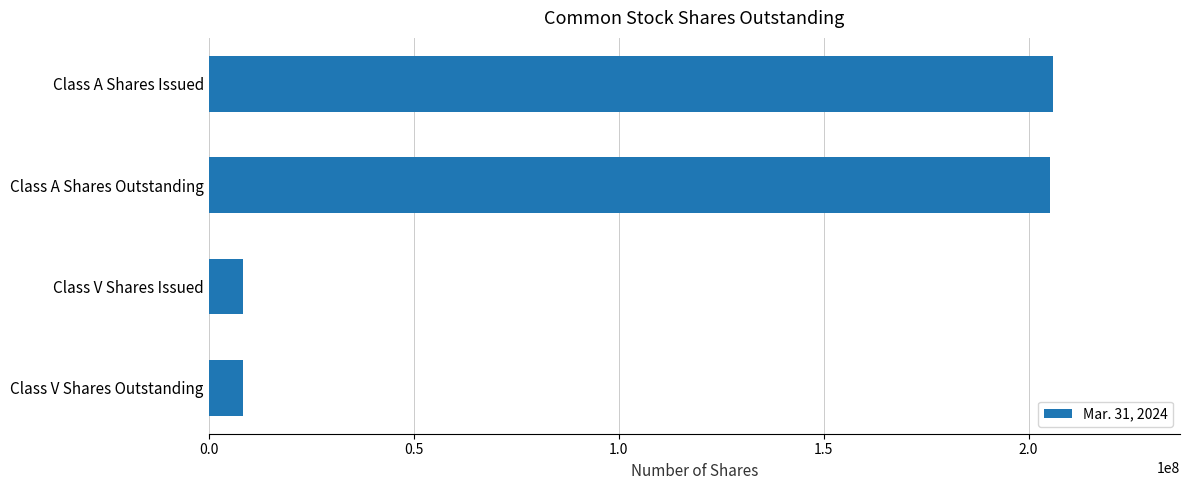

What is the difference between the maximum and minimum values?

197656007